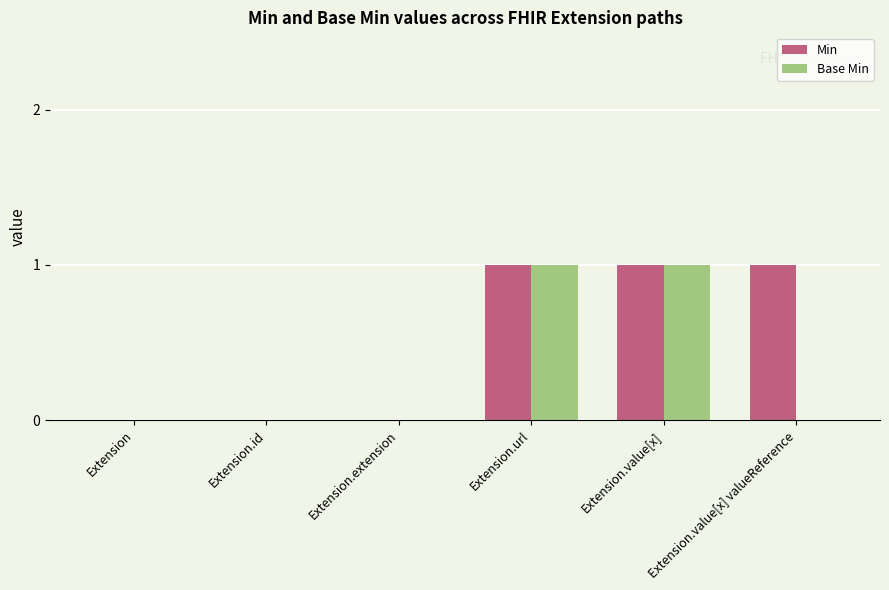

Is the value of Min at Extension.value[x] greater than the value of Base Min at Extension?

Yes